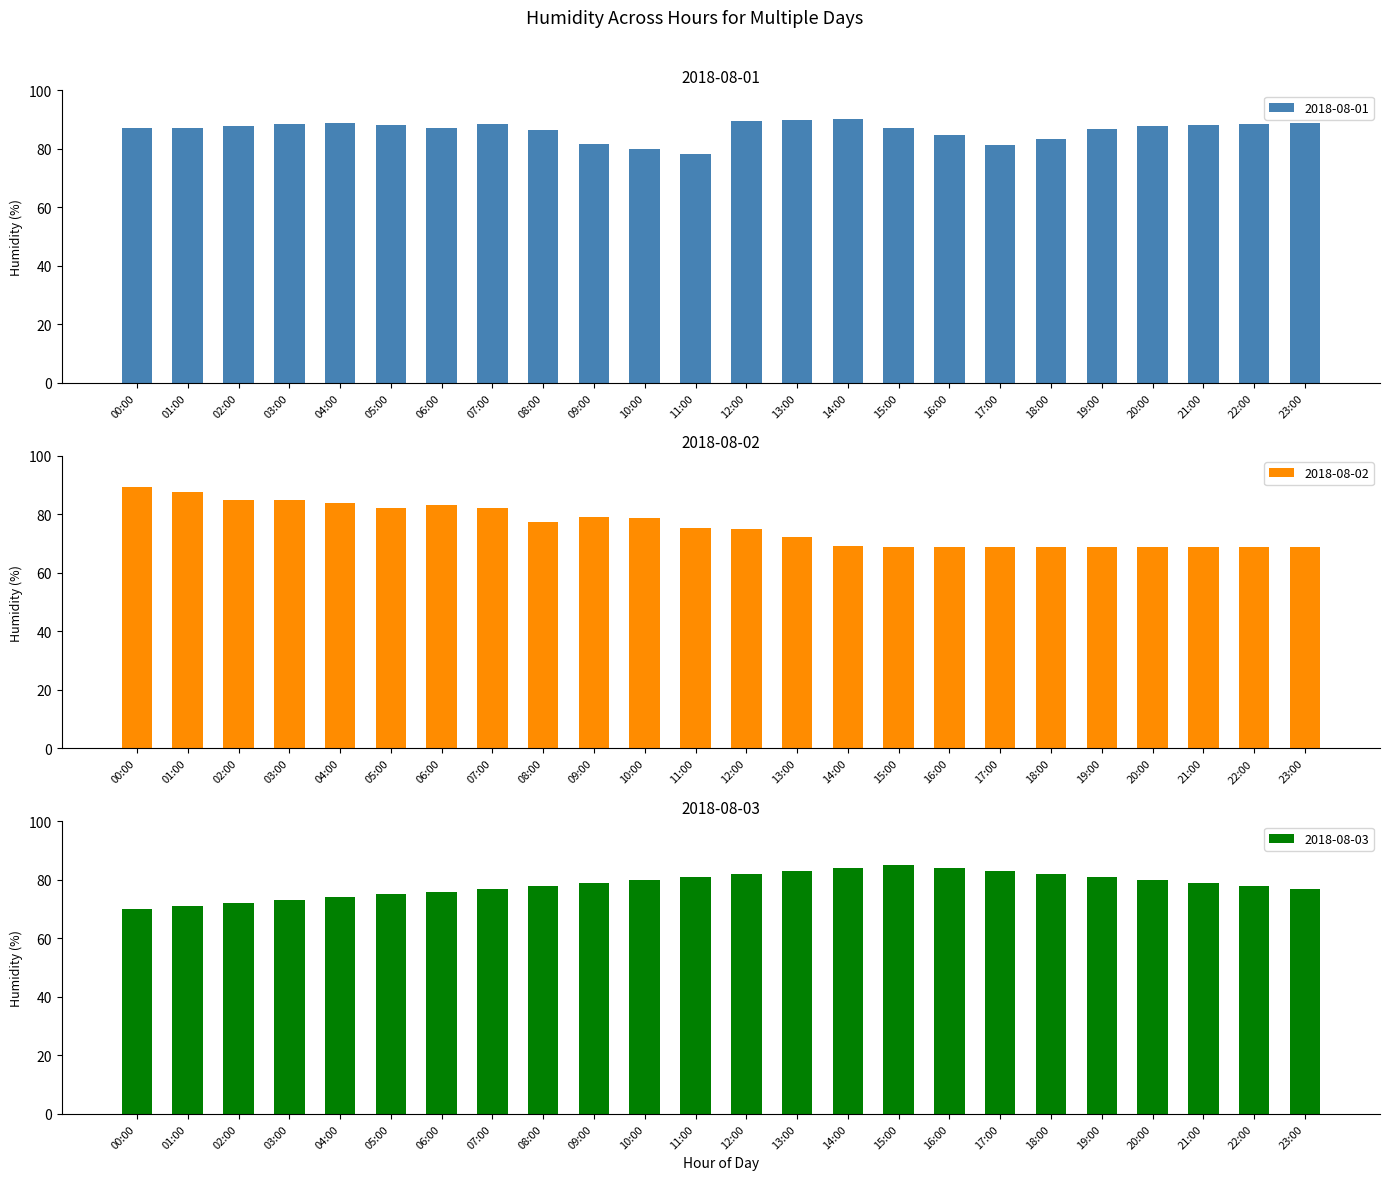

What is the difference between the second highest and minimum values in the 2018-08-03 series?

14